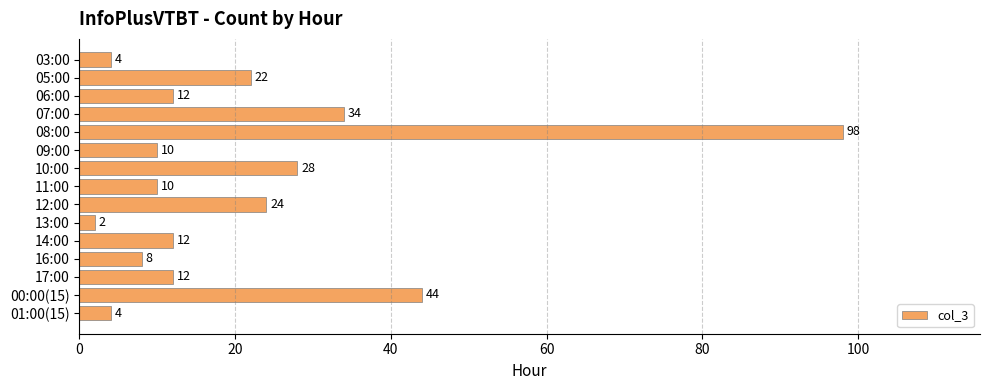

What is the change in value from 03:00 to 16:00?

+4